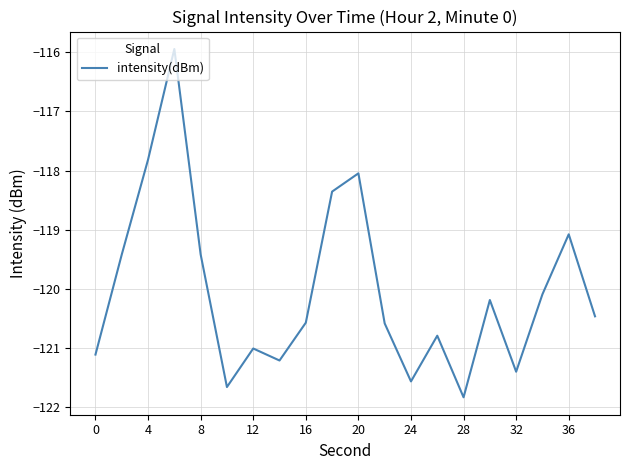

What is the minimum value shown in the chart?

-121.8